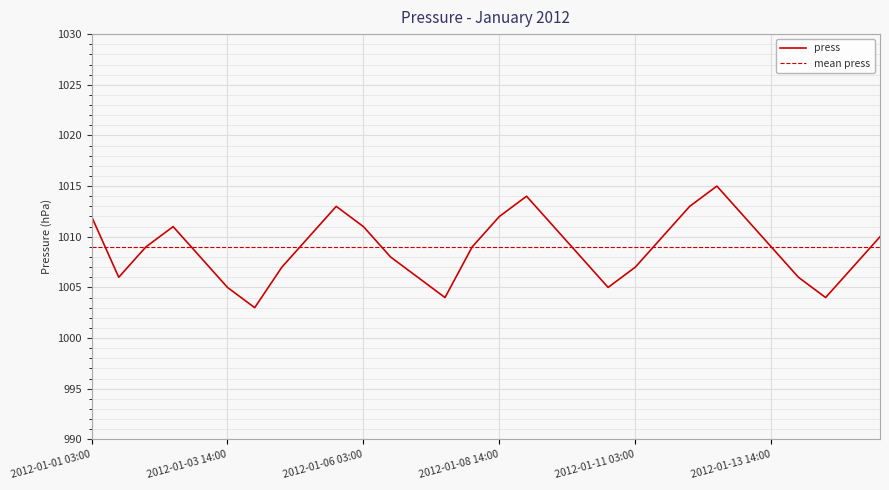

What is the difference between the maximum and minimum values?

12